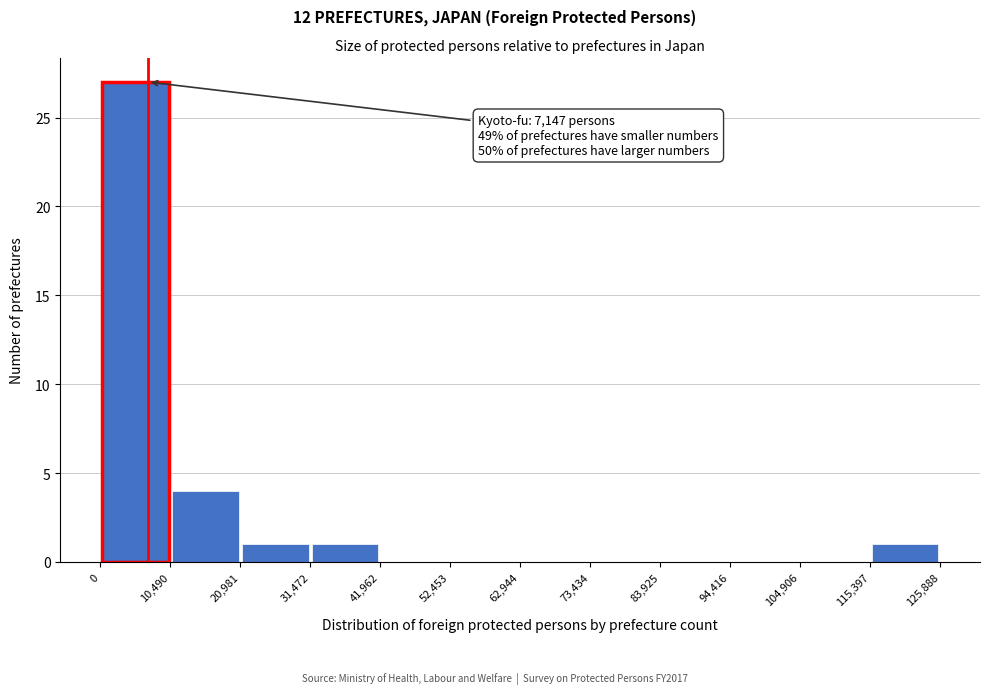

Which range on the x-axis has the tallest bar?

0 to 10,490